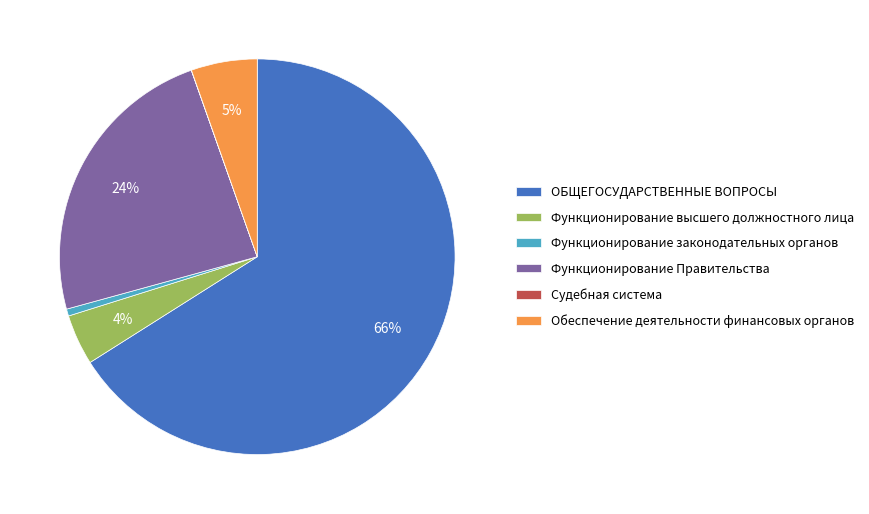

What is the largest slice in the pie chart?

ОБЩЕГОСУДАРСТВЕННЫЕ ВОПРОСЫ